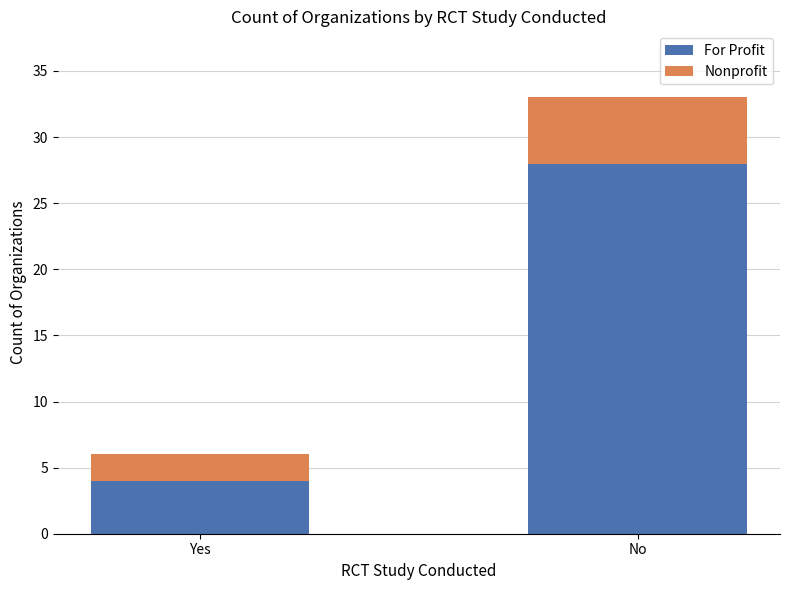

How many categories are shown in the chart?

2